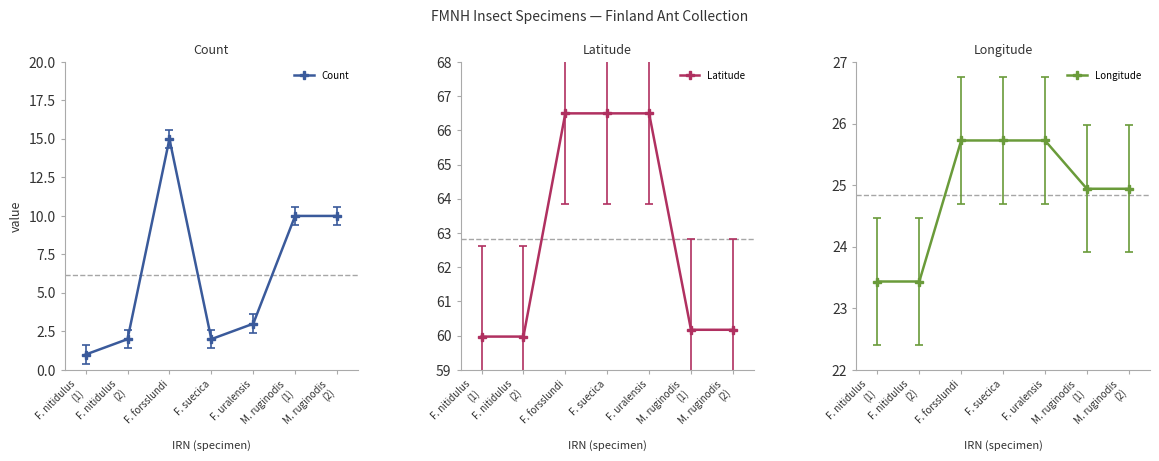

Which has a higher value, M. ruginodis
(1) or F. nitidulus
(2)?

M. ruginodis
(1)